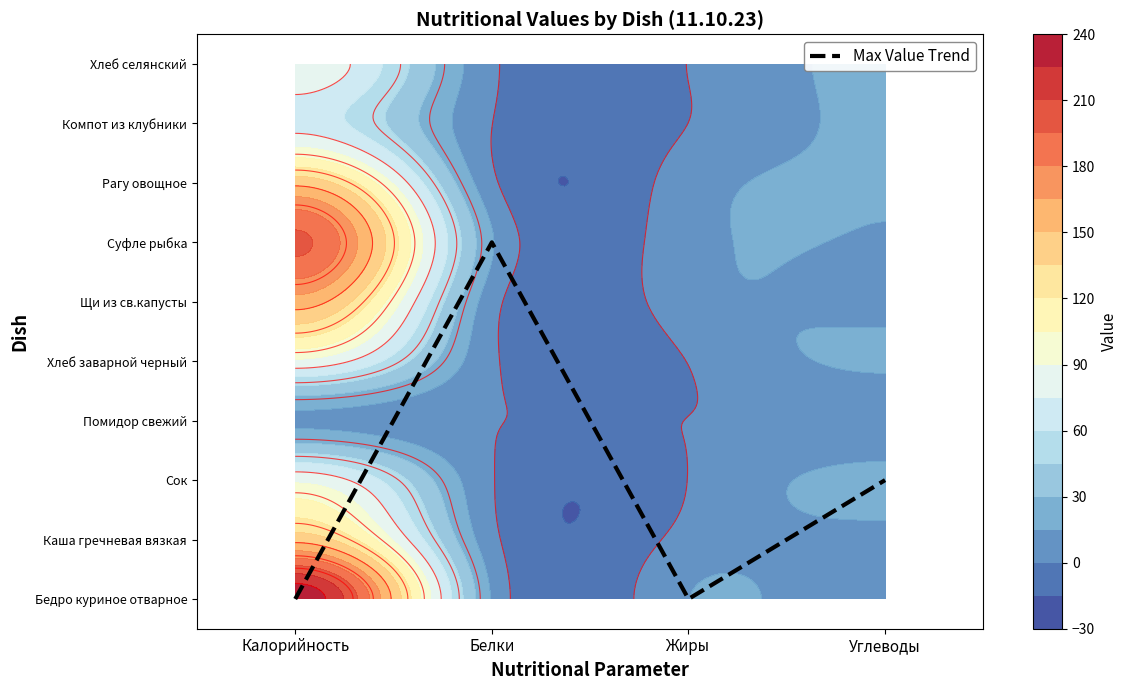

Which label corresponds to the largest value in the chart?

Белки